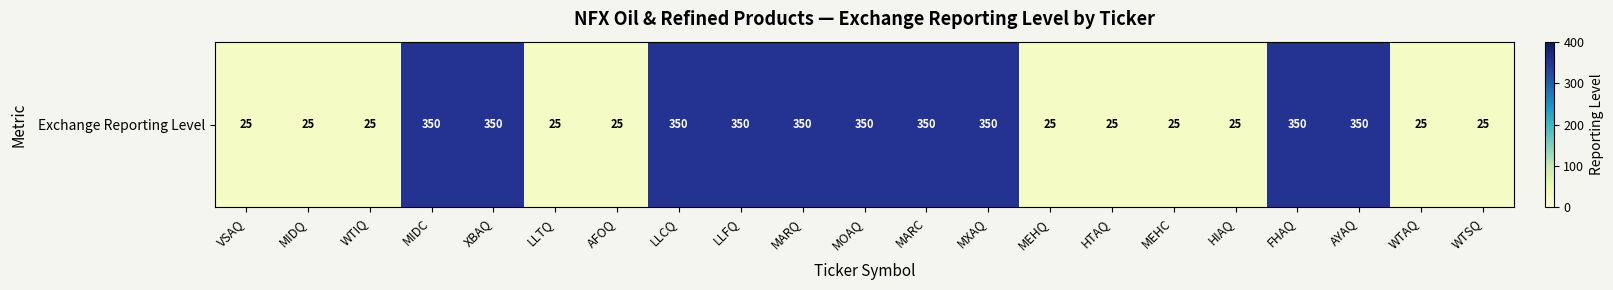

List the labels in order of value, smallest first.

VSAQ, MIDQ, WTIQ, LLTQ, AFOQ, MEHQ, HTAQ, MEHC, HIAQ, WTAQ, WTSQ, MIDC, XBAQ, LLCQ, LLFQ, MARQ, MOAQ, MARC, MXAQ, FHAQ, AYAQ